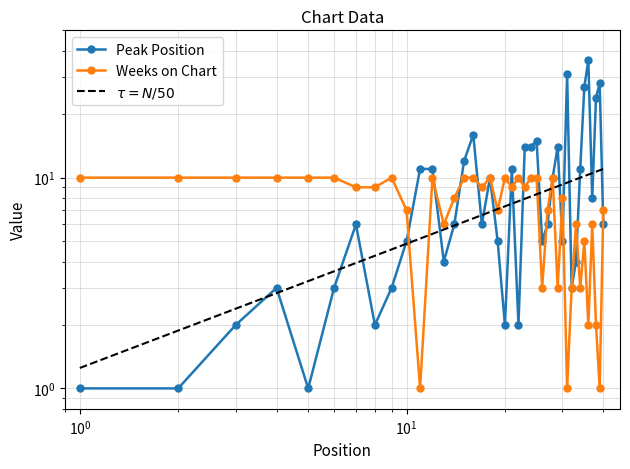

Rank the series by their average value, from lowest to highest.

Weeks on Chart, Peak Position